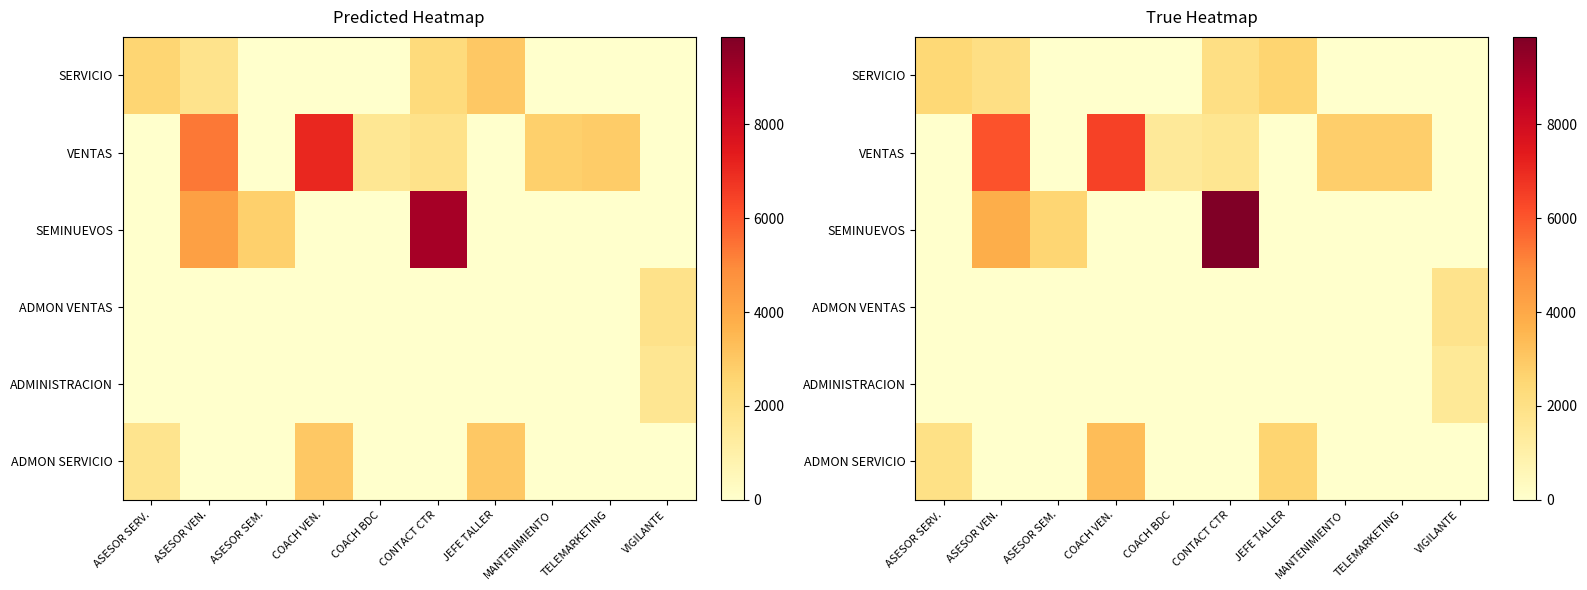

At CONTACT CTR, list the series in order from smallest to largest.

ADMON VENTAS, ADMINISTRACION, ADMON SERVICIO, VENTAS, SERVICIO, SEMINUEVOS